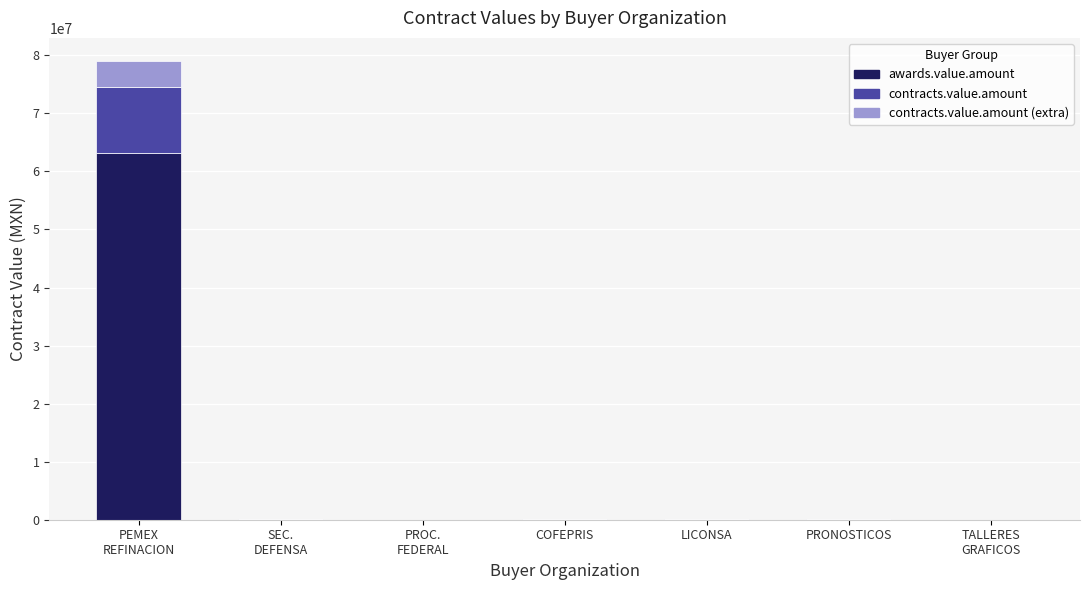

What is the maximum value for awards.value.amount?

63242614.3